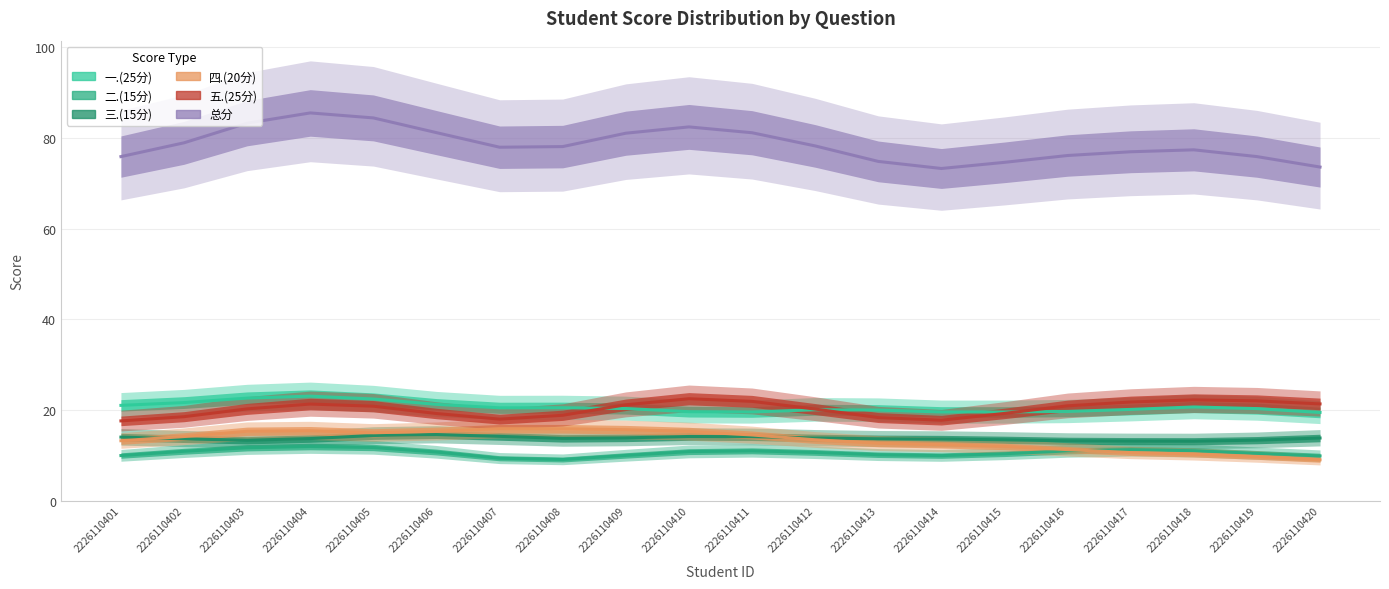

Rank the series by their maximum value, from highest to lowest.

总分, 一.(25分), 五.(25分), 四.(20分), 三.(15分), 二.(15分)